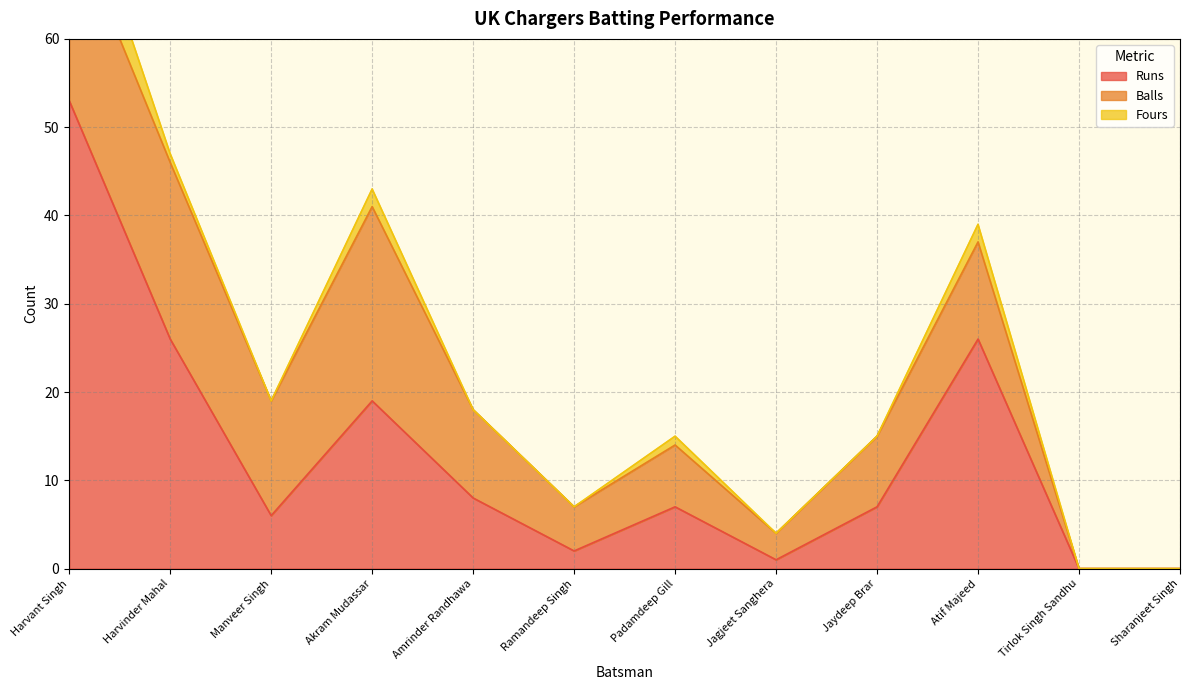

True or false: Balls has more than 0 points higher than both neighbors.

True